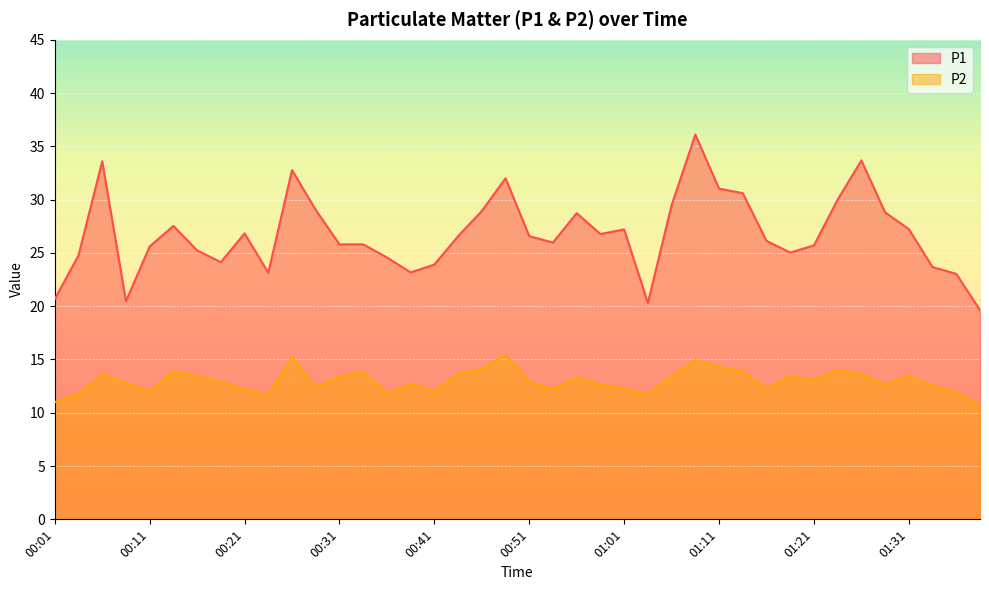

What position from the left is 01:01?

25